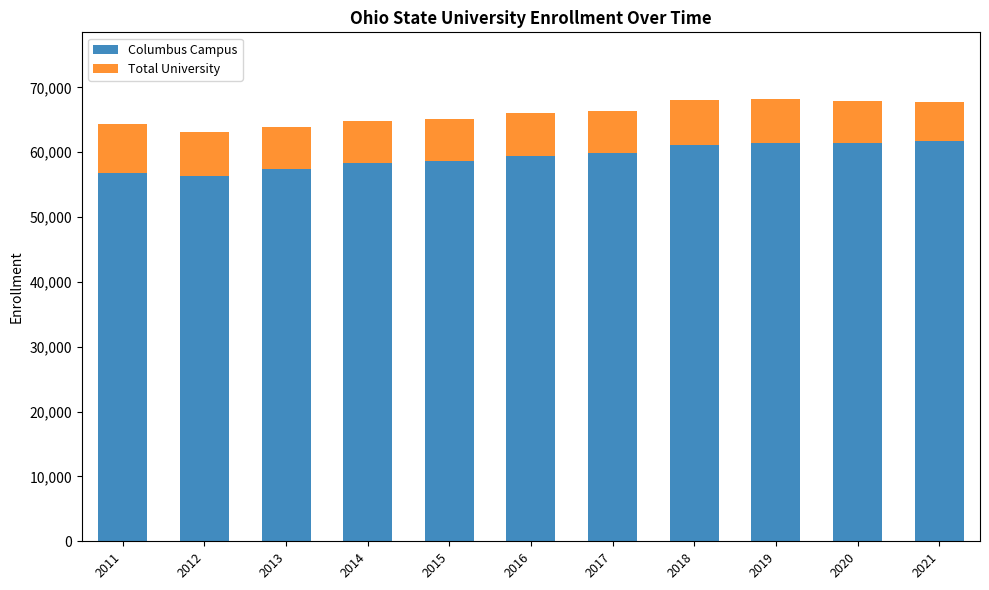

What is the difference between the second highest and second lowest values in the Columbus Campus series?

4524